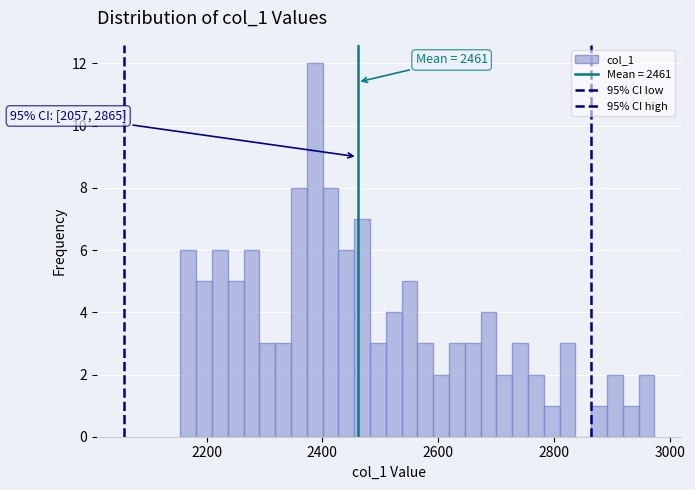

Around what value on the x-axis is the tallest bar? Give the approximate position of its centre, as read against the axis.

2380